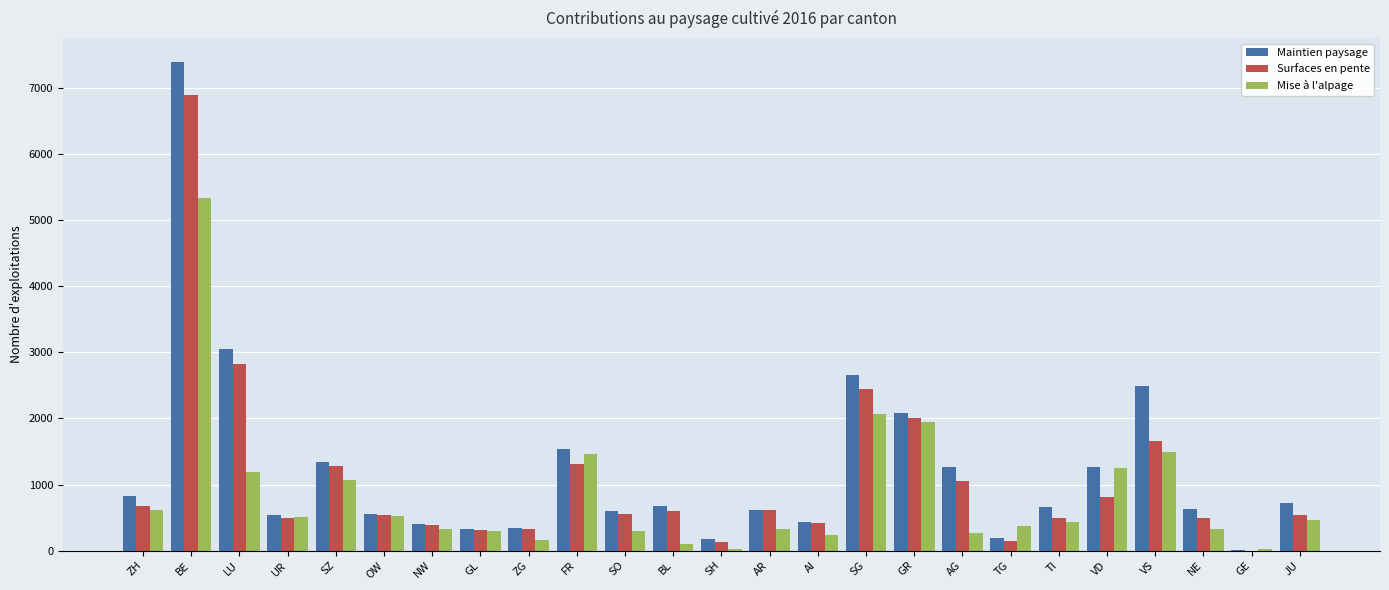

What is the total value across all series at OW?

1611